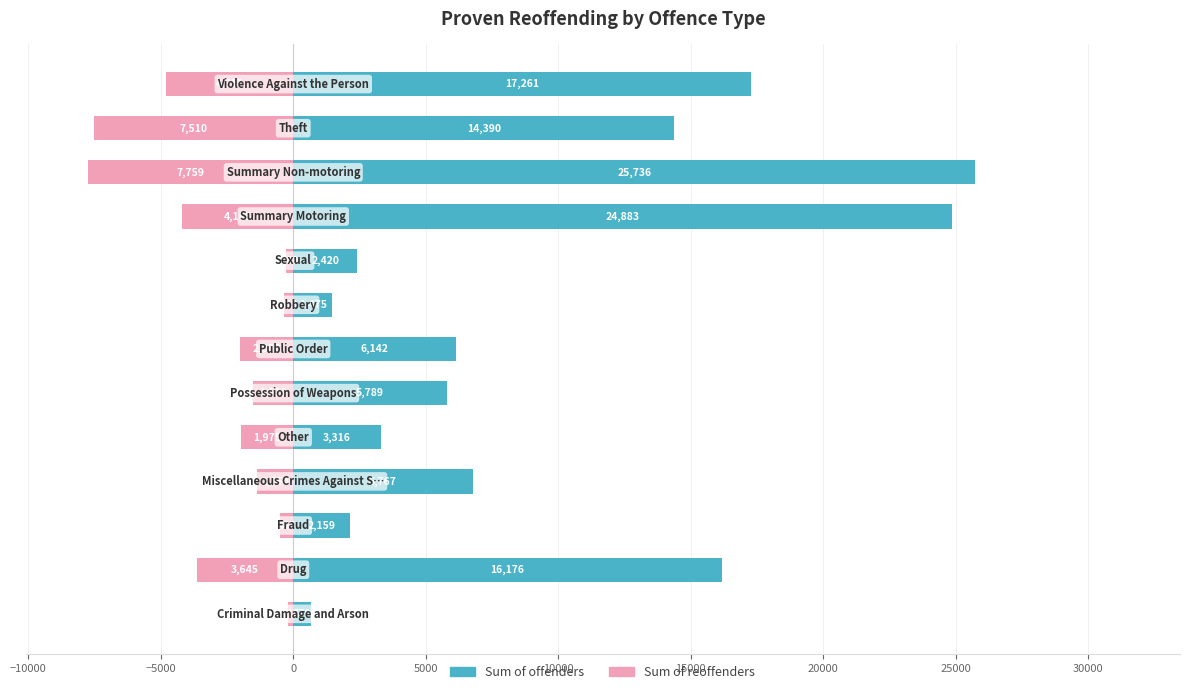

What are all the series names shown in the legend?

Sum of offenders, Sum of reoffenders